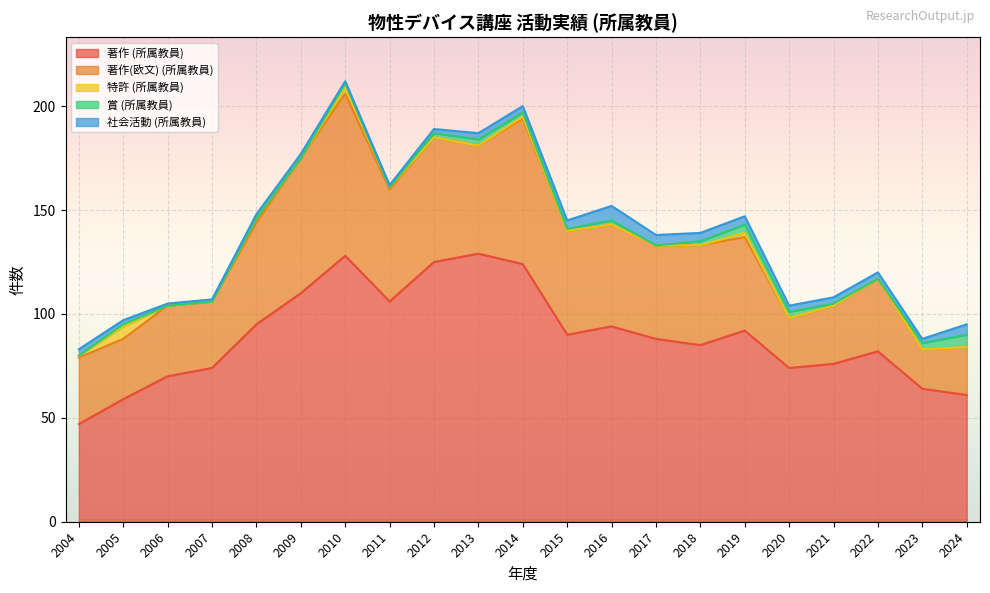

Is the value of 社会活動 (所属教員) at 2009 greater than the value of 著作 (所属教員) at 2016?

No